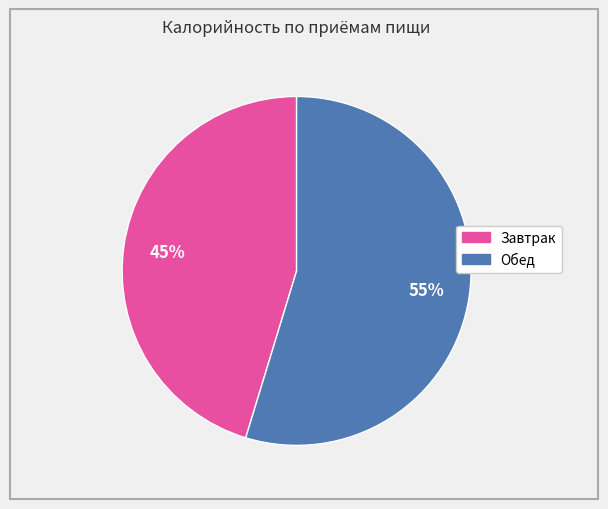

To the nearest percent, what portion does Завтрак represent?

45%